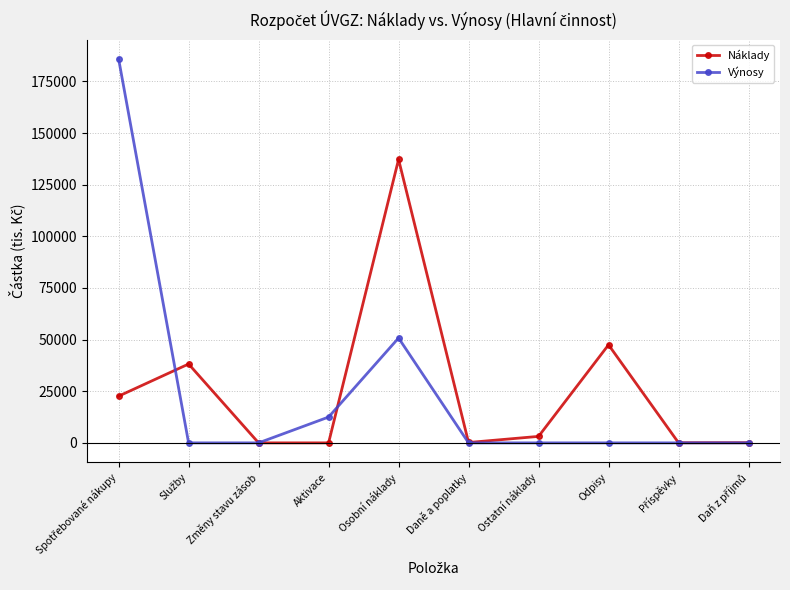

How many values in the Výnosy series exceed 0?

3